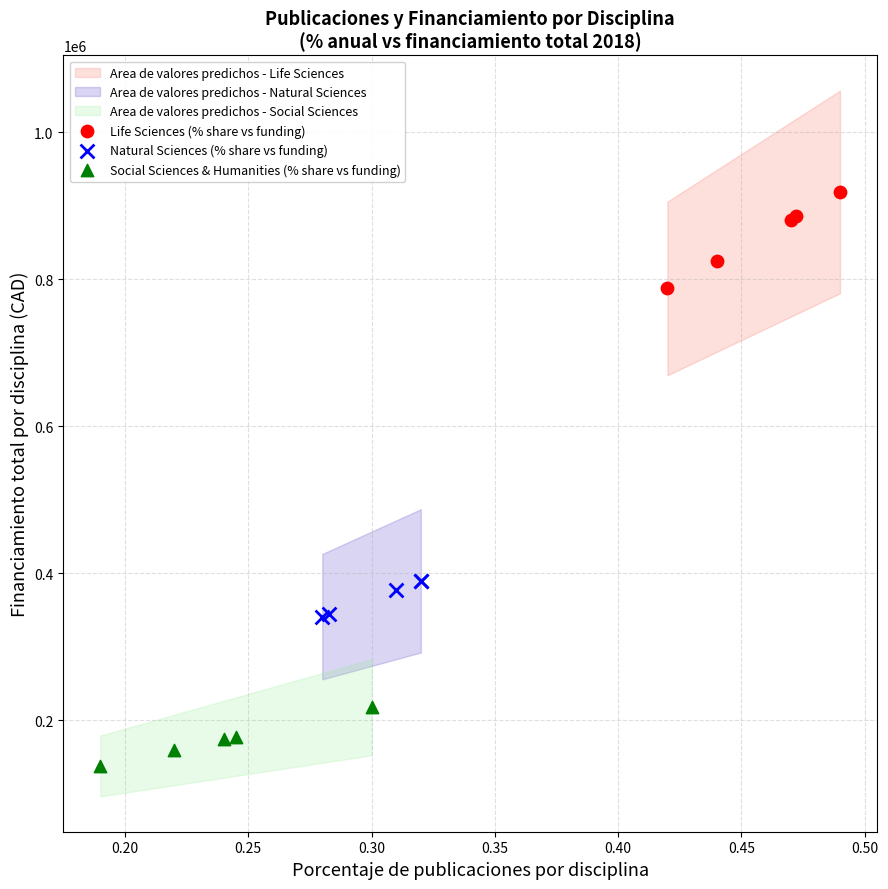

Which series reaches the minimum Y coordinate?

Social Sciences & Humanities (% share vs funding)